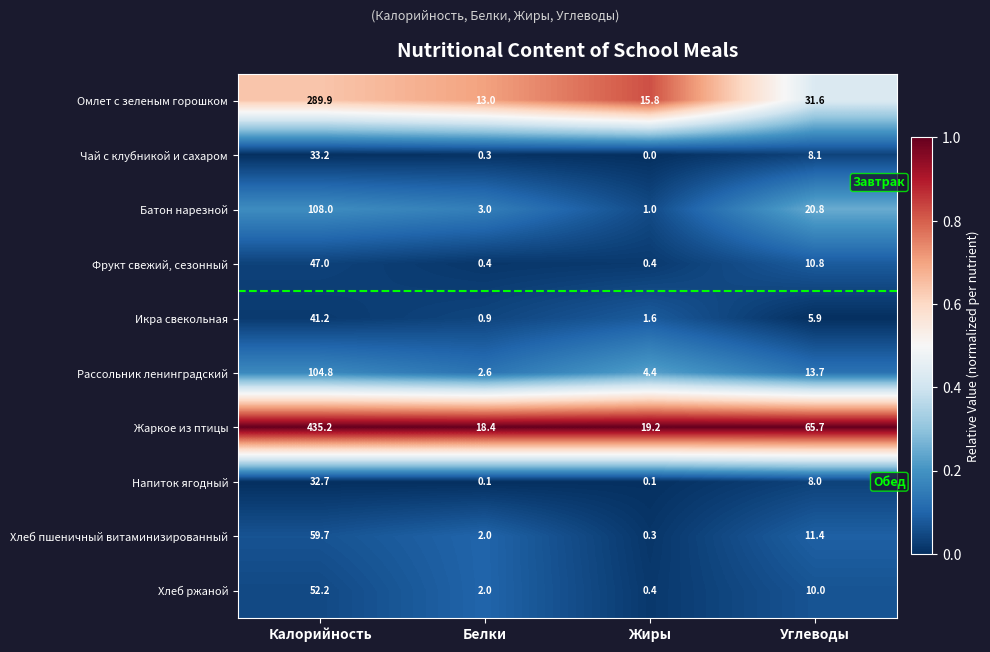

At which category is the sum across all series the highest?

Калорийность